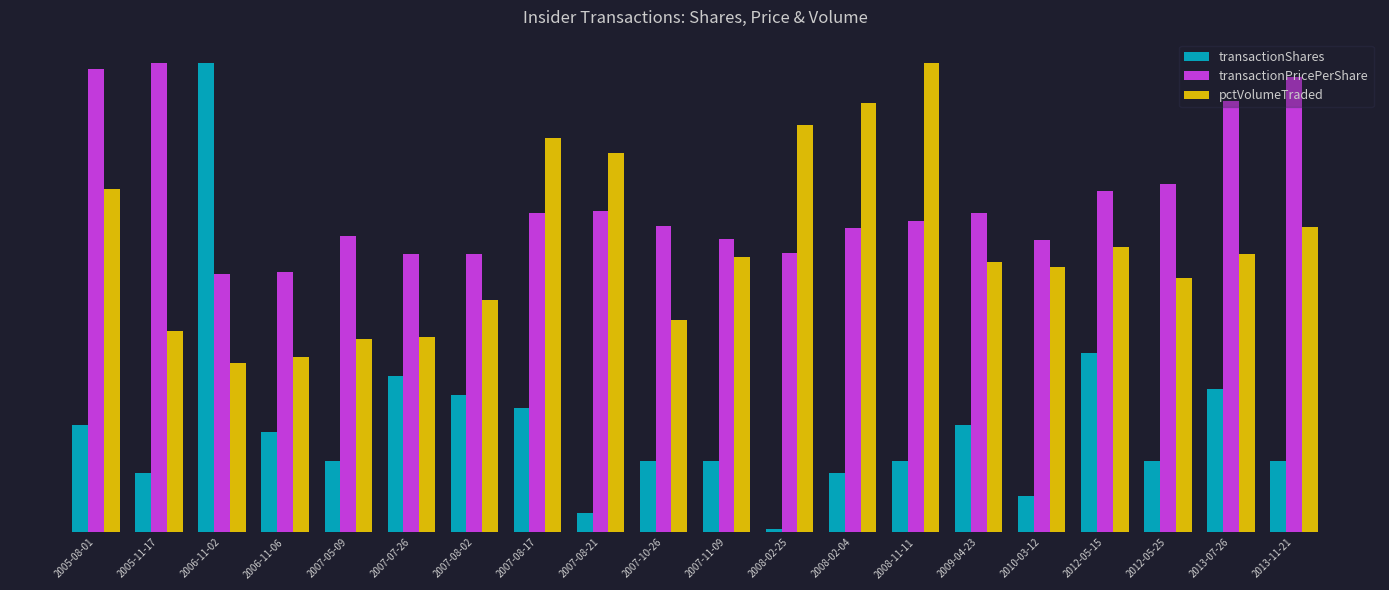

What are all the series names shown in the legend?

transactionShares, transactionPricePerShare, pctVolumeTraded